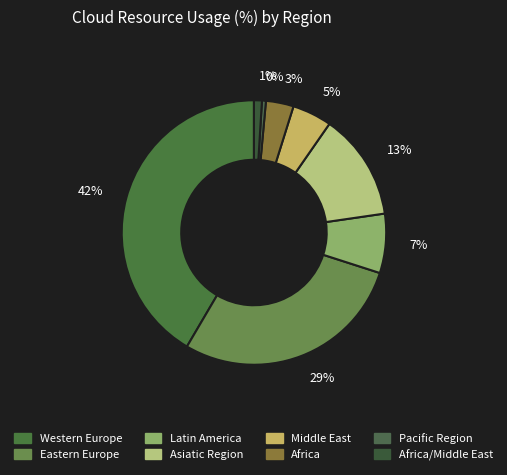

True or false: 7% accounts for 7% of the total.

True